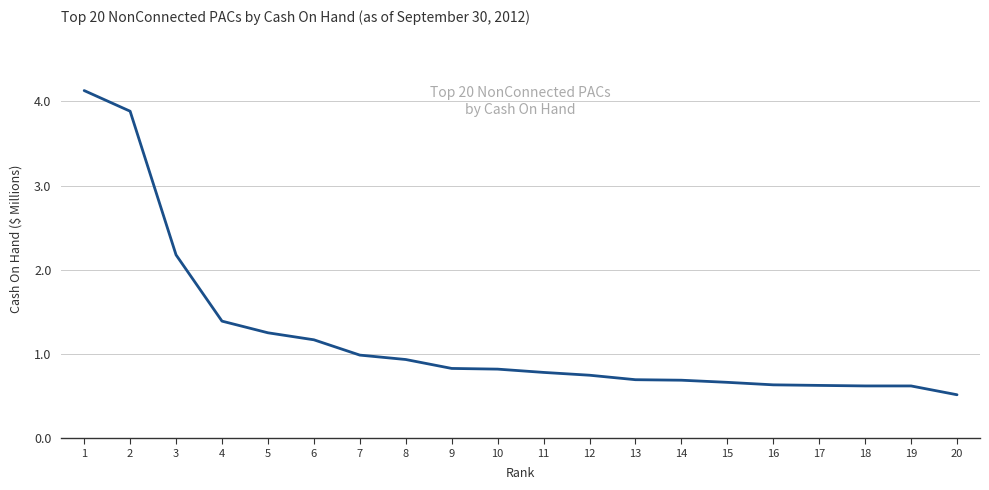

What is the average value?

1.2